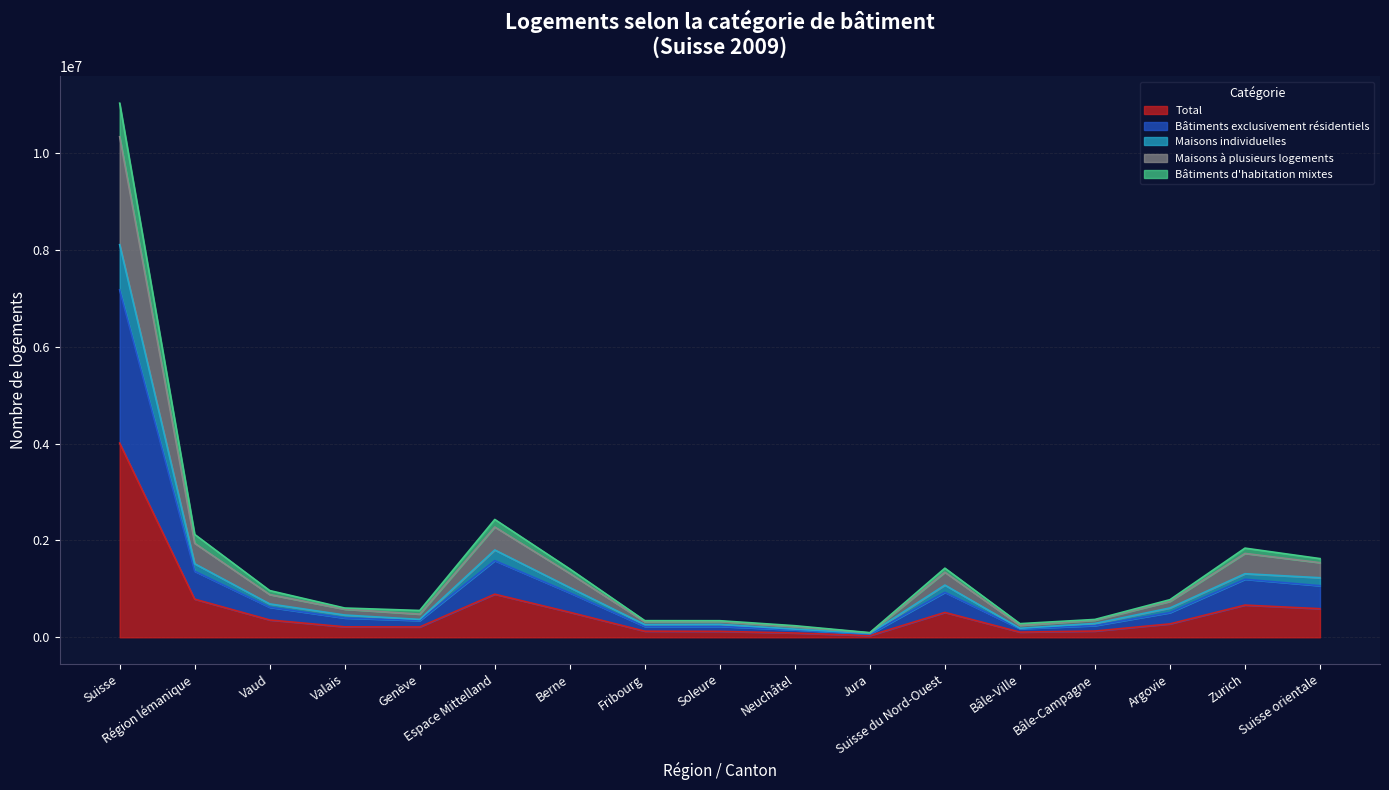

List the labels in order of Bâtiments exclusivement résidentiels value, largest first.

Suisse, Espace Mittelland, Région lémanique, Zurich, Suisse orientale, Suisse du Nord-Ouest, Berne, Vaud, Argovie, Valais, Genève, Bâle-Campagne, Soleure, Fribourg, Bâle-Ville, Neuchâtel, Jura